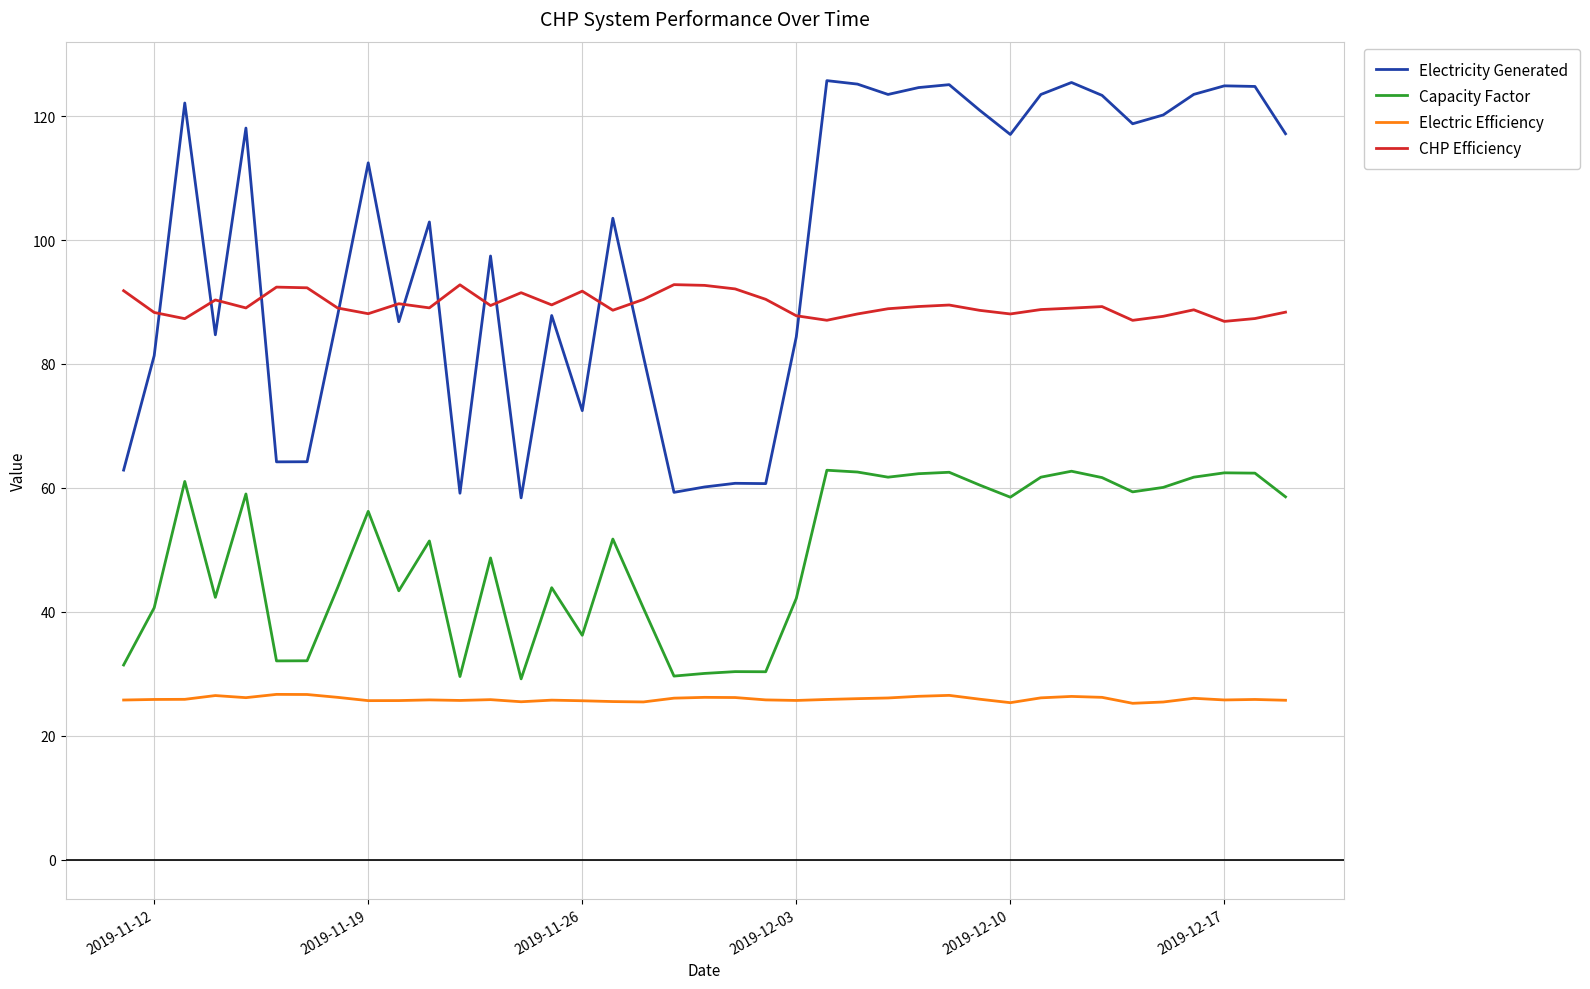

True or false: Electric Efficiency and CHP Efficiency intersect in this chart.

False